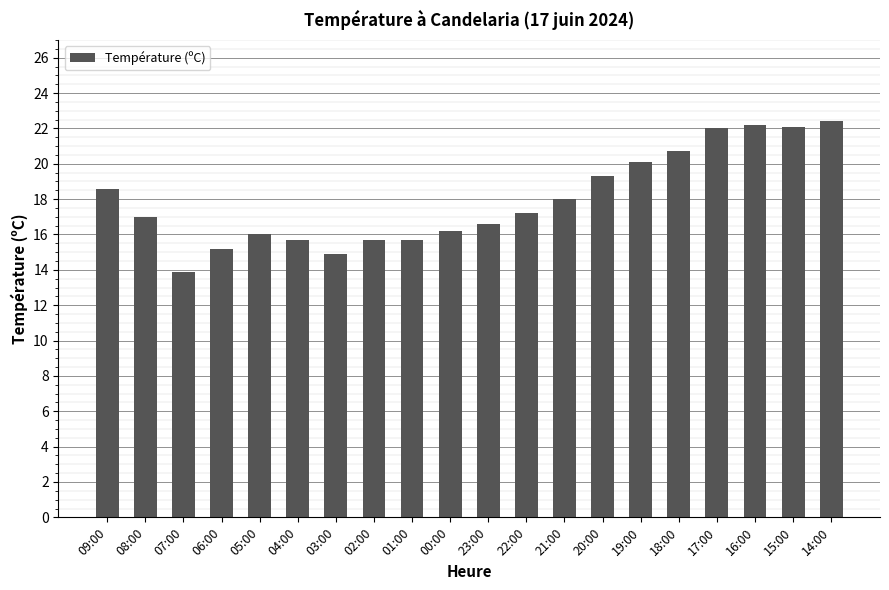

Which category has the lowest value across all series?

07:00